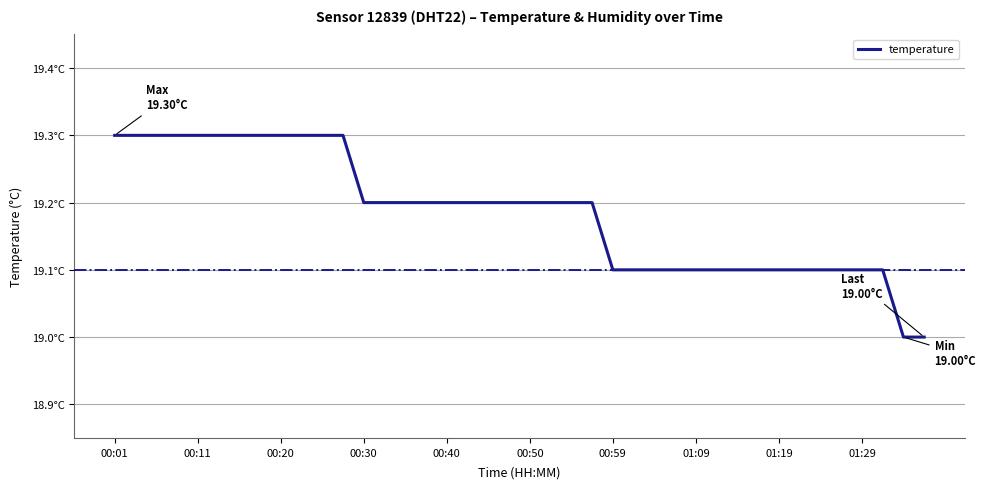

What is the difference between the second highest and minimum values?

0.3